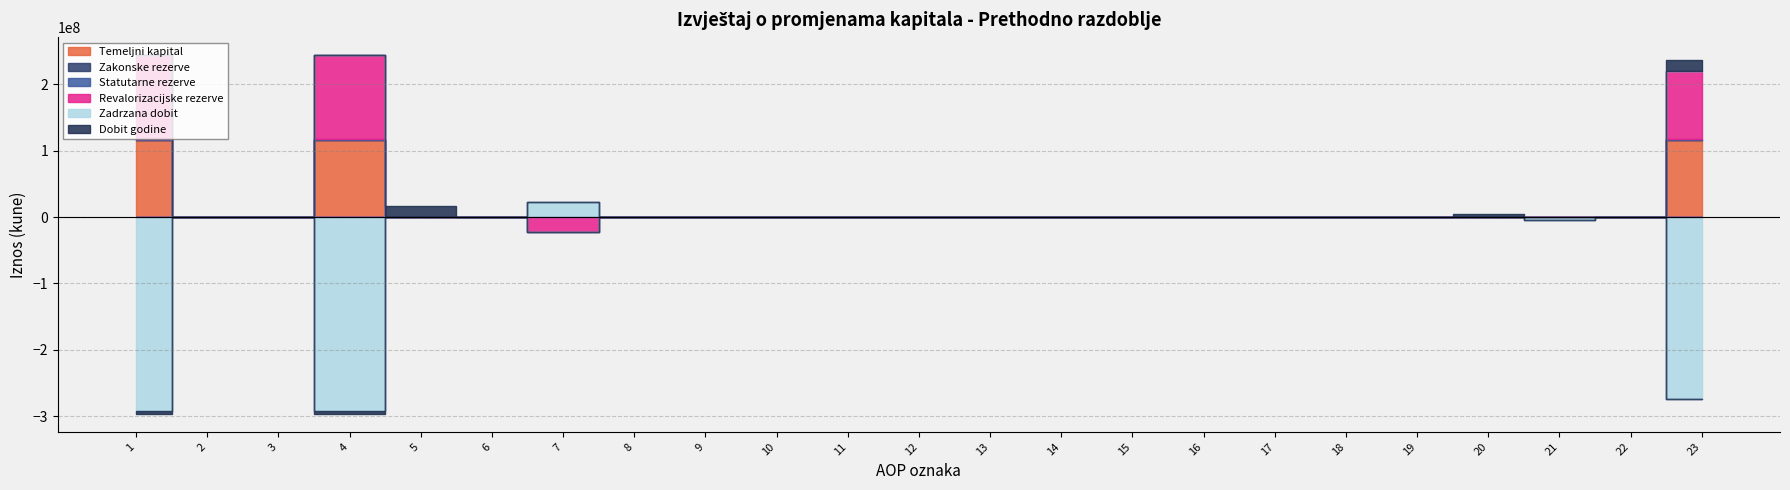

Which has a higher value, 1 or 21?

1